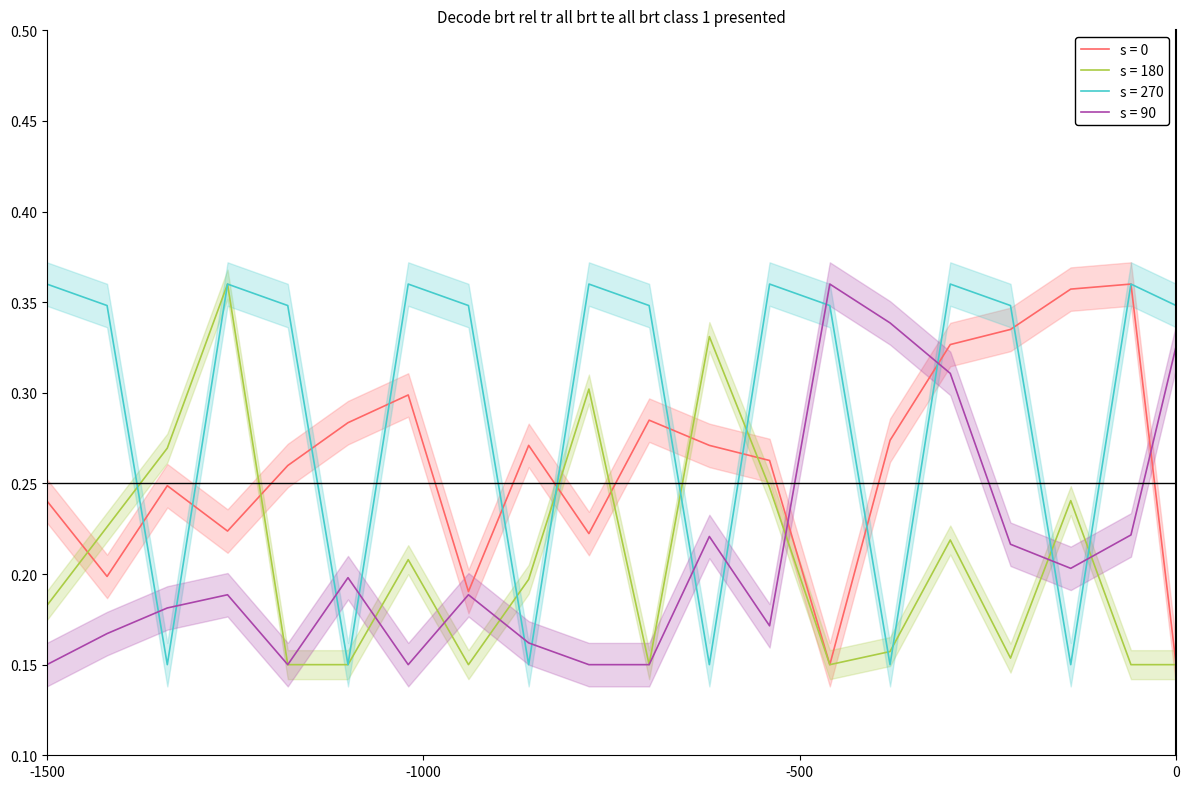

Is the value of s = 180 at 6 greater than the value of s = 270 at 17?

Yes